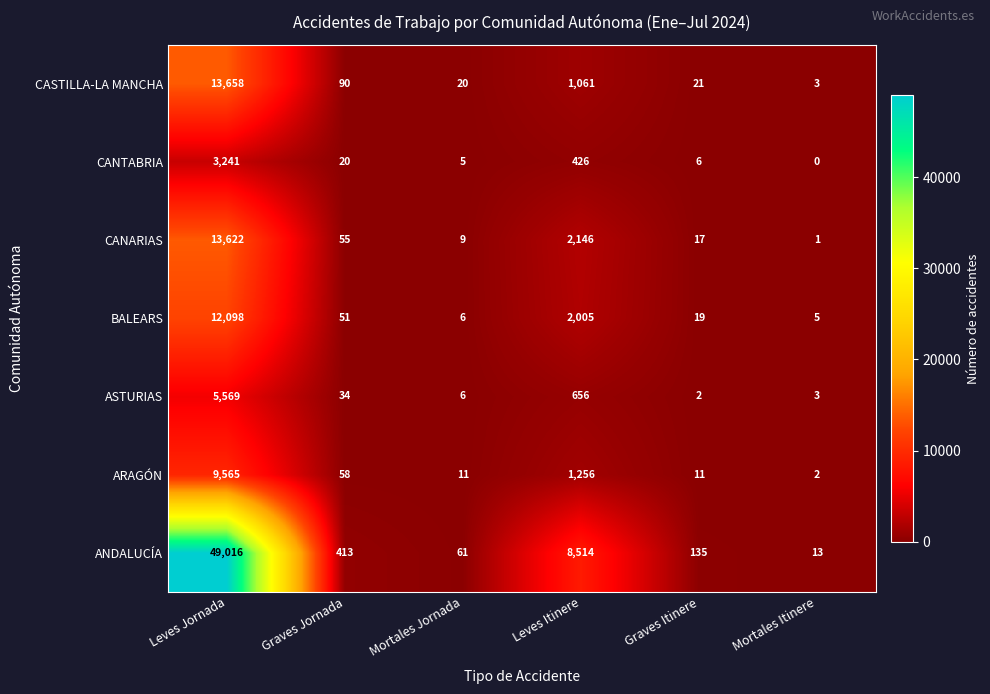

Rank the series by their maximum value, from highest to lowest.

ANDALUCÍA, CASTILLA-LA MANCHA, CANARIAS, BALEARS, ARAGÓN, ASTURIAS, CANTABRIA